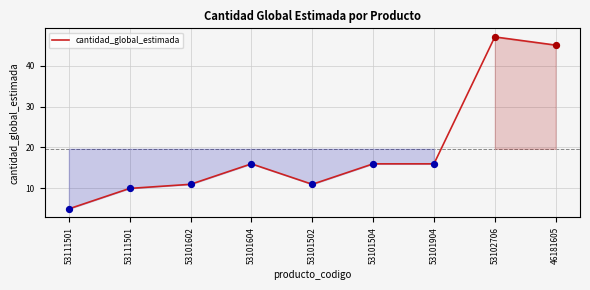

How many lines are shown in the chart?

1